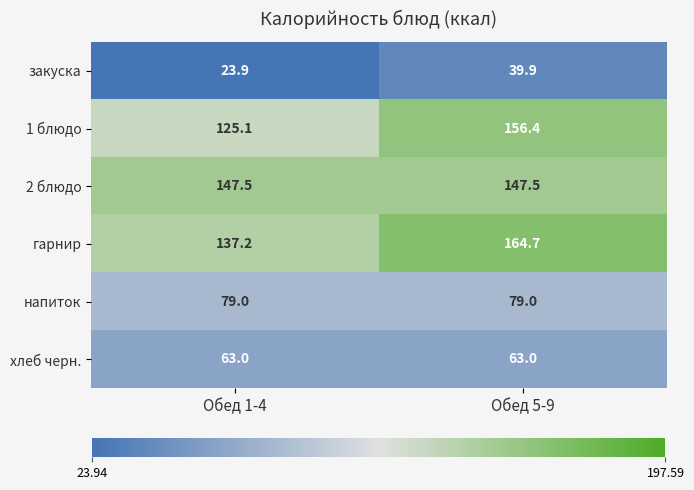

At how many categories does at least one series exceed 155?

1